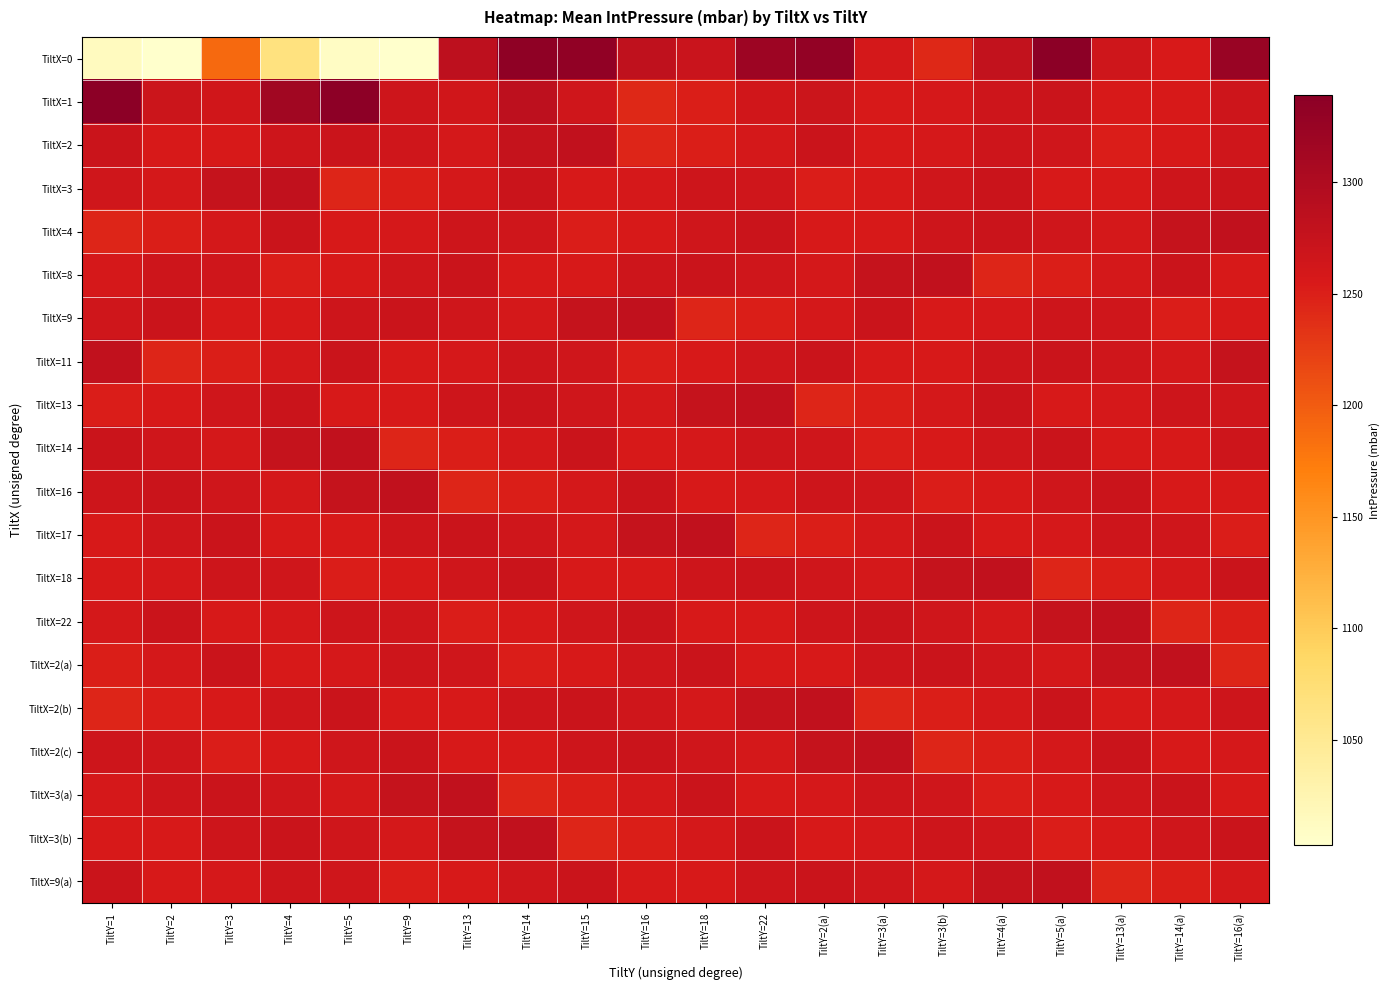

Reading right to left, transcribe all the data shown in this chart.

TiltX=0: TiltY=16(a)=1324	TiltY=14(a)=1254	TiltY=13(a)=1266	TiltY=5(a)=1339	TiltY=4(a)=1279	TiltY=3(b)=1243	TiltY=3(a)=1259	TiltY=2(a)=1331	TiltY=22=1320	TiltY=18=1271	TiltY=16=1282	TiltY=15=1333	TiltY=14=1334	TiltY=13=1284	TiltY=9=1003	TiltY=5=1010	TiltY=4=1066	TiltY=3=1189	TiltY=2=1004	TiltY=1=1014
TiltX=1: TiltY=16(a)=1268	TiltY=14(a)=1256	TiltY=13(a)=1255	TiltY=5(a)=1270	TiltY=4(a)=1268	TiltY=3(b)=1258	TiltY=3(a)=1256	TiltY=2(a)=1269	TiltY=22=1264	TiltY=18=1251	TiltY=16=1243	TiltY=15=1265	TiltY=14=1285	TiltY=13=1263	TiltY=9=1268	TiltY=5=1337	TiltY=4=1315	TiltY=3=1264	TiltY=2=1269	TiltY=1=1339
TiltX=2: TiltY=16(a)=1265	TiltY=14(a)=1256	TiltY=13(a)=1252	TiltY=5(a)=1265	TiltY=4(a)=1268	TiltY=3(b)=1258	TiltY=3(a)=1255	TiltY=2(a)=1270	TiltY=22=1260	TiltY=18=1250	TiltY=16=1245	TiltY=15=1280	TiltY=14=1275	TiltY=13=1260	TiltY=9=1265	TiltY=5=1270	TiltY=4=1268	TiltY=3=1256	TiltY=2=1255	TiltY=1=1270
TiltX=3: TiltY=16(a)=1270	TiltY=14(a)=1268	TiltY=13(a)=1256	TiltY=5(a)=1255	TiltY=4(a)=1270	TiltY=3(b)=1265	TiltY=3(a)=1256	TiltY=2(a)=1252	TiltY=22=1265	TiltY=18=1268	TiltY=16=1258	TiltY=15=1255	TiltY=14=1270	TiltY=13=1260	TiltY=9=1250	TiltY=5=1245	TiltY=4=1280	TiltY=3=1275	TiltY=2=1260	TiltY=1=1265
TiltX=4: TiltY=16(a)=1280	TiltY=14(a)=1275	TiltY=13(a)=1260	TiltY=5(a)=1265	TiltY=4(a)=1270	TiltY=3(b)=1268	TiltY=3(a)=1256	TiltY=2(a)=1255	TiltY=22=1270	TiltY=18=1265	TiltY=16=1256	TiltY=15=1252	TiltY=14=1265	TiltY=13=1268	TiltY=9=1258	TiltY=5=1255	TiltY=4=1270	TiltY=3=1260	TiltY=2=1250	TiltY=1=1245
TiltX=8: TiltY=16(a)=1255	TiltY=14(a)=1270	TiltY=13(a)=1260	TiltY=5(a)=1250	TiltY=4(a)=1245	TiltY=3(b)=1280	TiltY=3(a)=1275	TiltY=2(a)=1260	TiltY=22=1265	TiltY=18=1270	TiltY=16=1268	TiltY=15=1256	TiltY=14=1255	TiltY=13=1270	TiltY=9=1265	TiltY=5=1256	TiltY=4=1252	TiltY=3=1265	TiltY=2=1268	TiltY=1=1258
TiltX=9: TiltY=16(a)=1256	TiltY=14(a)=1252	TiltY=13(a)=1265	TiltY=5(a)=1268	TiltY=4(a)=1258	TiltY=3(b)=1255	TiltY=3(a)=1270	TiltY=2(a)=1260	TiltY=22=1250	TiltY=18=1245	TiltY=16=1280	TiltY=15=1275	TiltY=14=1260	TiltY=13=1265	TiltY=9=1270	TiltY=5=1268	TiltY=4=1256	TiltY=3=1255	TiltY=2=1270	TiltY=1=1265
TiltX=11: TiltY=16(a)=1275	TiltY=14(a)=1260	TiltY=13(a)=1265	TiltY=5(a)=1270	TiltY=4(a)=1268	TiltY=3(b)=1256	TiltY=3(a)=1255	TiltY=2(a)=1270	TiltY=22=1265	TiltY=18=1256	TiltY=16=1252	TiltY=15=1265	TiltY=14=1268	TiltY=13=1258	TiltY=9=1255	TiltY=5=1270	TiltY=4=1260	TiltY=3=1250	TiltY=2=1245	TiltY=1=1280
TiltX=13: TiltY=16(a)=1265	TiltY=14(a)=1268	TiltY=13(a)=1258	TiltY=5(a)=1255	TiltY=4(a)=1270	TiltY=3(b)=1260	TiltY=3(a)=1250	TiltY=2(a)=1245	TiltY=22=1280	TiltY=18=1275	TiltY=16=1260	TiltY=15=1265	TiltY=14=1270	TiltY=13=1268	TiltY=9=1256	TiltY=5=1255	TiltY=4=1270	TiltY=3=1265	TiltY=2=1256	TiltY=1=1252
TiltX=14: TiltY=16(a)=1268	TiltY=14(a)=1256	TiltY=13(a)=1255	TiltY=5(a)=1270	TiltY=4(a)=1265	TiltY=3(b)=1256	TiltY=3(a)=1252	TiltY=2(a)=1265	TiltY=22=1268	TiltY=18=1258	TiltY=16=1255	TiltY=15=1270	TiltY=14=1260	TiltY=13=1250	TiltY=9=1245	TiltY=5=1280	TiltY=4=1275	TiltY=3=1260	TiltY=2=1265	TiltY=1=1270
TiltX=16: TiltY=16(a)=1256	TiltY=14(a)=1255	TiltY=13(a)=1270	TiltY=5(a)=1265	TiltY=4(a)=1256	TiltY=3(b)=1252	TiltY=3(a)=1265	TiltY=2(a)=1268	TiltY=22=1258	TiltY=18=1255	TiltY=16=1270	TiltY=15=1260	TiltY=14=1250	TiltY=13=1245	TiltY=9=1280	TiltY=5=1275	TiltY=4=1260	TiltY=3=1265	TiltY=2=1270	TiltY=1=1268
TiltX=17: TiltY=16(a)=1252	TiltY=14(a)=1265	TiltY=13(a)=1268	TiltY=5(a)=1258	TiltY=4(a)=1255	TiltY=3(b)=1270	TiltY=3(a)=1260	TiltY=2(a)=1250	TiltY=22=1245	TiltY=18=1280	TiltY=16=1275	TiltY=15=1260	TiltY=14=1265	TiltY=13=1270	TiltY=9=1268	TiltY=5=1256	TiltY=4=1255	TiltY=3=1270	TiltY=2=1265	TiltY=1=1256
TiltX=18: TiltY=16(a)=1270	TiltY=14(a)=1260	TiltY=13(a)=1250	TiltY=5(a)=1245	TiltY=4(a)=1280	TiltY=3(b)=1275	TiltY=3(a)=1260	TiltY=2(a)=1265	TiltY=22=1270	TiltY=18=1268	TiltY=16=1256	TiltY=15=1255	TiltY=14=1270	TiltY=13=1265	TiltY=9=1256	TiltY=5=1252	TiltY=4=1265	TiltY=3=1268	TiltY=2=1258	TiltY=1=1255
TiltX=22: TiltY=16(a)=1250	TiltY=14(a)=1245	TiltY=13(a)=1280	TiltY=5(a)=1275	TiltY=4(a)=1260	TiltY=3(b)=1265	TiltY=3(a)=1270	TiltY=2(a)=1268	TiltY=22=1256	TiltY=18=1255	TiltY=16=1270	TiltY=15=1265	TiltY=14=1256	TiltY=13=1252	TiltY=9=1265	TiltY=5=1268	TiltY=4=1258	TiltY=3=1255	TiltY=2=1270	TiltY=1=1260
TiltX=2(a): TiltY=16(a)=1245	TiltY=14(a)=1280	TiltY=13(a)=1275	TiltY=5(a)=1260	TiltY=4(a)=1265	TiltY=3(b)=1270	TiltY=3(a)=1268	TiltY=2(a)=1256	TiltY=22=1255	TiltY=18=1270	TiltY=16=1265	TiltY=15=1256	TiltY=14=1252	TiltY=13=1265	TiltY=9=1268	TiltY=5=1258	TiltY=4=1255	TiltY=3=1270	TiltY=2=1260	TiltY=1=1250
TiltX=2(b): TiltY=16(a)=1268	TiltY=14(a)=1258	TiltY=13(a)=1255	TiltY=5(a)=1270	TiltY=4(a)=1260	TiltY=3(b)=1250	TiltY=3(a)=1245	TiltY=2(a)=1280	TiltY=22=1275	TiltY=18=1260	TiltY=16=1265	TiltY=15=1270	TiltY=14=1268	TiltY=13=1256	TiltY=9=1255	TiltY=5=1270	TiltY=4=1265	TiltY=3=1256	TiltY=2=1252	TiltY=1=1245
TiltX=2(c): TiltY=16(a)=1258	TiltY=14(a)=1255	TiltY=13(a)=1270	TiltY=5(a)=1260	TiltY=4(a)=1250	TiltY=3(b)=1245	TiltY=3(a)=1280	TiltY=2(a)=1275	TiltY=22=1260	TiltY=18=1265	TiltY=16=1270	TiltY=15=1268	TiltY=14=1256	TiltY=13=1255	TiltY=9=1270	TiltY=5=1265	TiltY=4=1256	TiltY=3=1252	TiltY=2=1265	TiltY=1=1268
TiltX=3(a): TiltY=16(a)=1255	TiltY=14(a)=1270	TiltY=13(a)=1265	TiltY=5(a)=1256	TiltY=4(a)=1252	TiltY=3(b)=1265	TiltY=3(a)=1268	TiltY=2(a)=1258	TiltY=22=1255	TiltY=18=1270	TiltY=16=1260	TiltY=15=1250	TiltY=14=1245	TiltY=13=1280	TiltY=9=1275	TiltY=5=1260	TiltY=4=1265	TiltY=3=1270	TiltY=2=1268	TiltY=1=1258
TiltX=3(b): TiltY=16(a)=1270	TiltY=14(a)=1265	TiltY=13(a)=1256	TiltY=5(a)=1252	TiltY=4(a)=1265	TiltY=3(b)=1268	TiltY=3(a)=1258	TiltY=2(a)=1255	TiltY=22=1270	TiltY=18=1260	TiltY=16=1250	TiltY=15=1245	TiltY=14=1280	TiltY=13=1275	TiltY=9=1260	TiltY=5=1265	TiltY=4=1270	TiltY=3=1268	TiltY=2=1256	TiltY=1=1255
TiltX=9(a): TiltY=16(a)=1260	TiltY=14(a)=1250	TiltY=13(a)=1245	TiltY=5(a)=1280	TiltY=4(a)=1275	TiltY=3(b)=1260	TiltY=3(a)=1265	TiltY=2(a)=1270	TiltY=22=1268	TiltY=18=1256	TiltY=16=1255	TiltY=15=1270	TiltY=14=1265	TiltY=13=1256	TiltY=9=1252	TiltY=5=1265	TiltY=4=1268	TiltY=3=1258	TiltY=2=1255	TiltY=1=1270